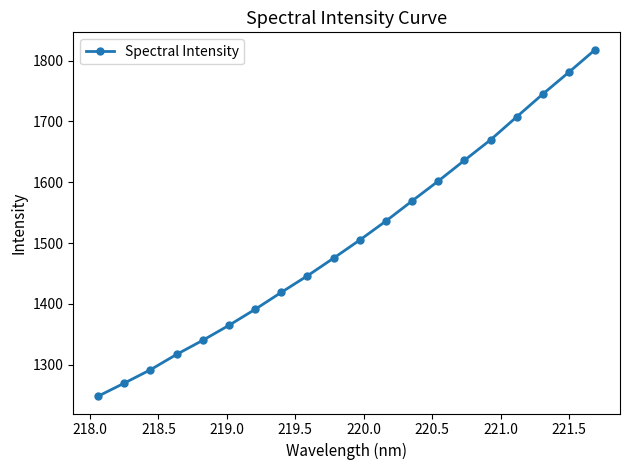

What is the difference between the second highest and minimum values?

533.0